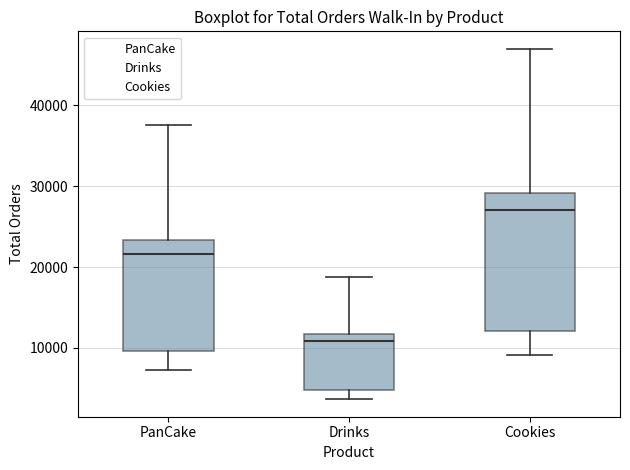

Comparing the boxes themselves (not the whiskers), which one is the tallest?

Cookies